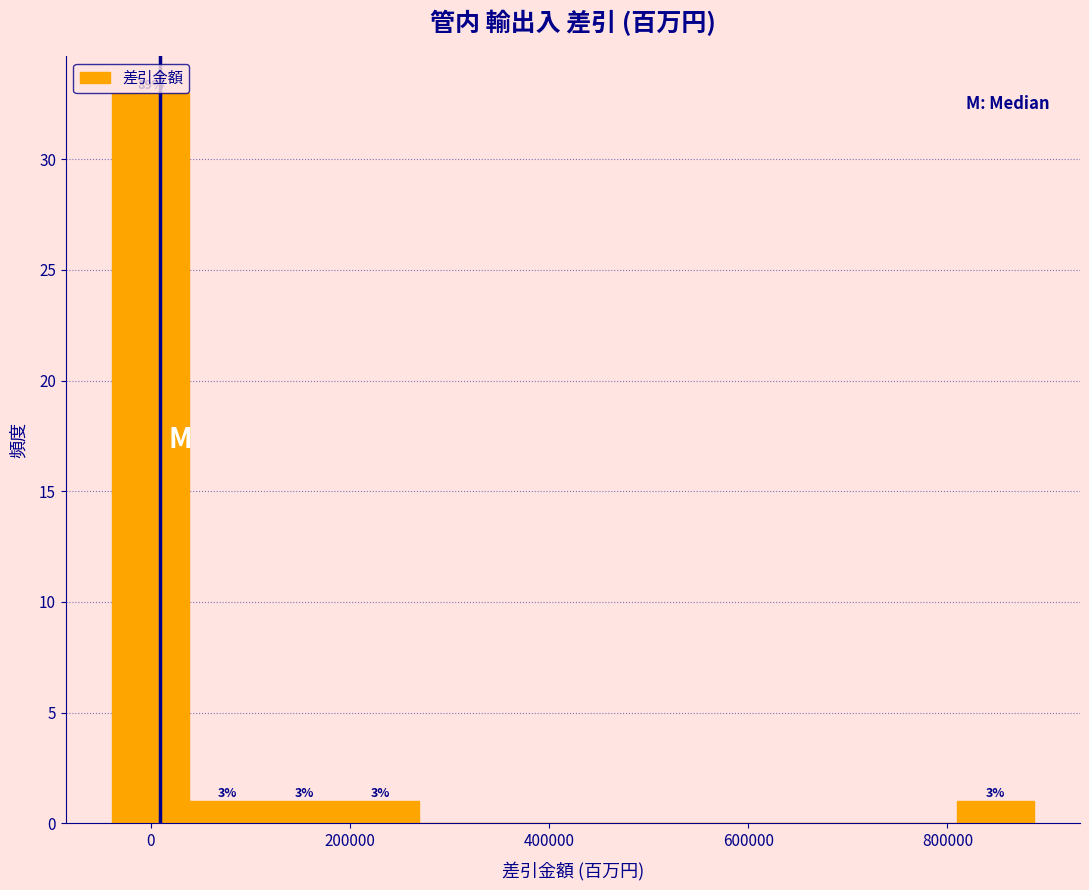

Around what value on the x-axis is the tallest bar? Give the approximate position of its centre, as read against the axis.

0